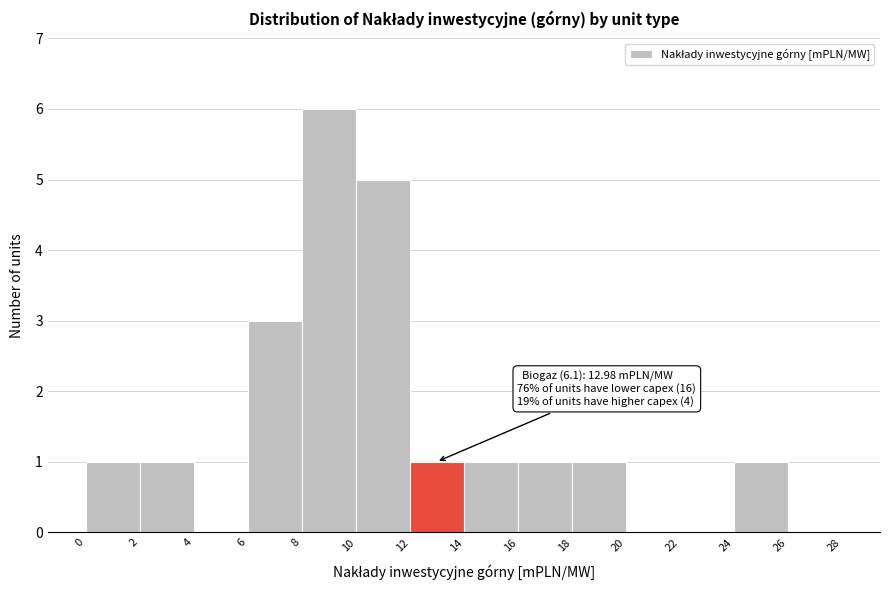

Which range on the x-axis has the tallest bar?

8 to 10